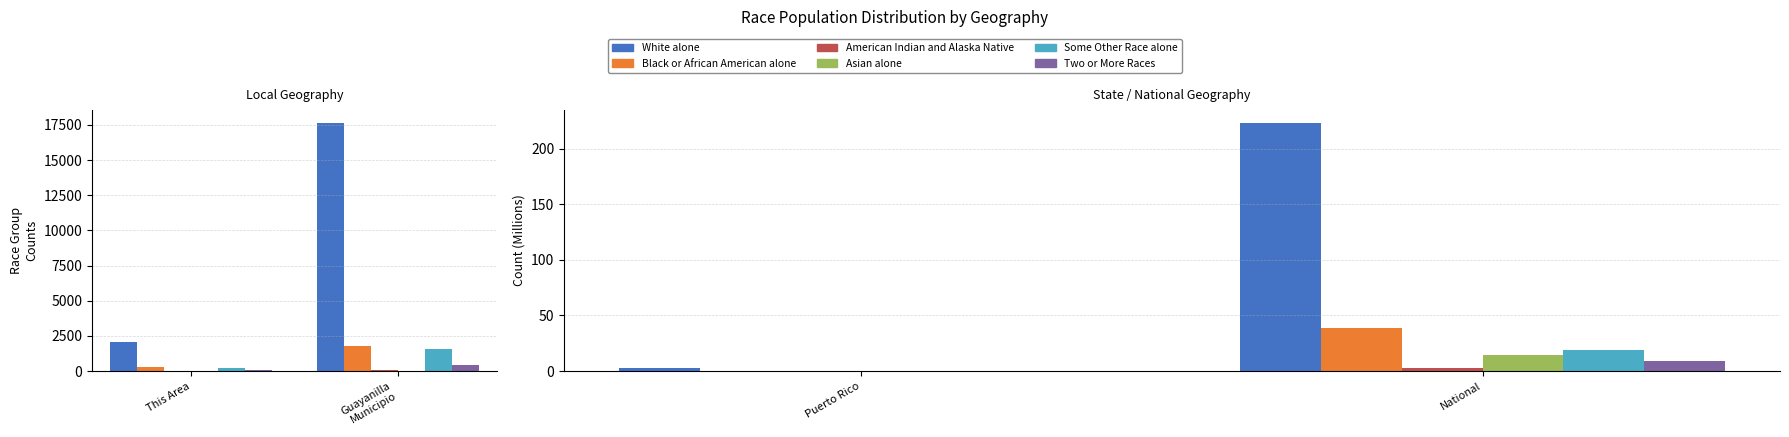

What are all the series names shown in the legend?

White alone, Black or African American alone, American Indian and Alaska Native, Asian alone, Some Other Race alone, Two or More Races